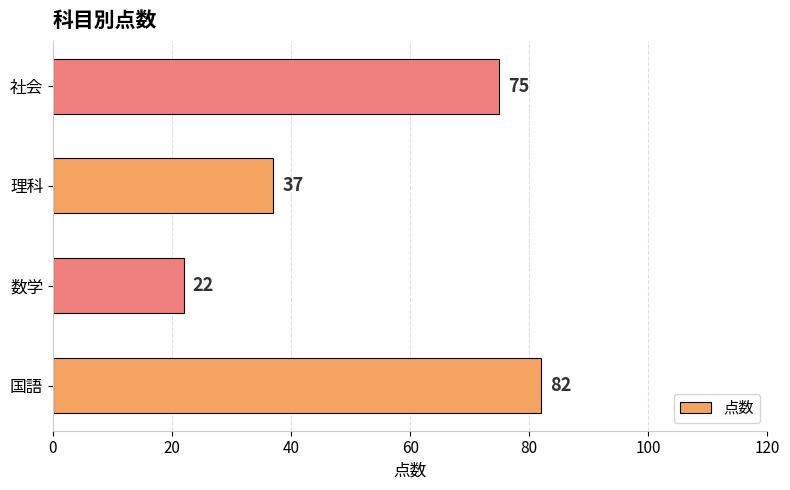

Rank the categories by value from lowest to highest.

数学, 理科, 社会, 国語